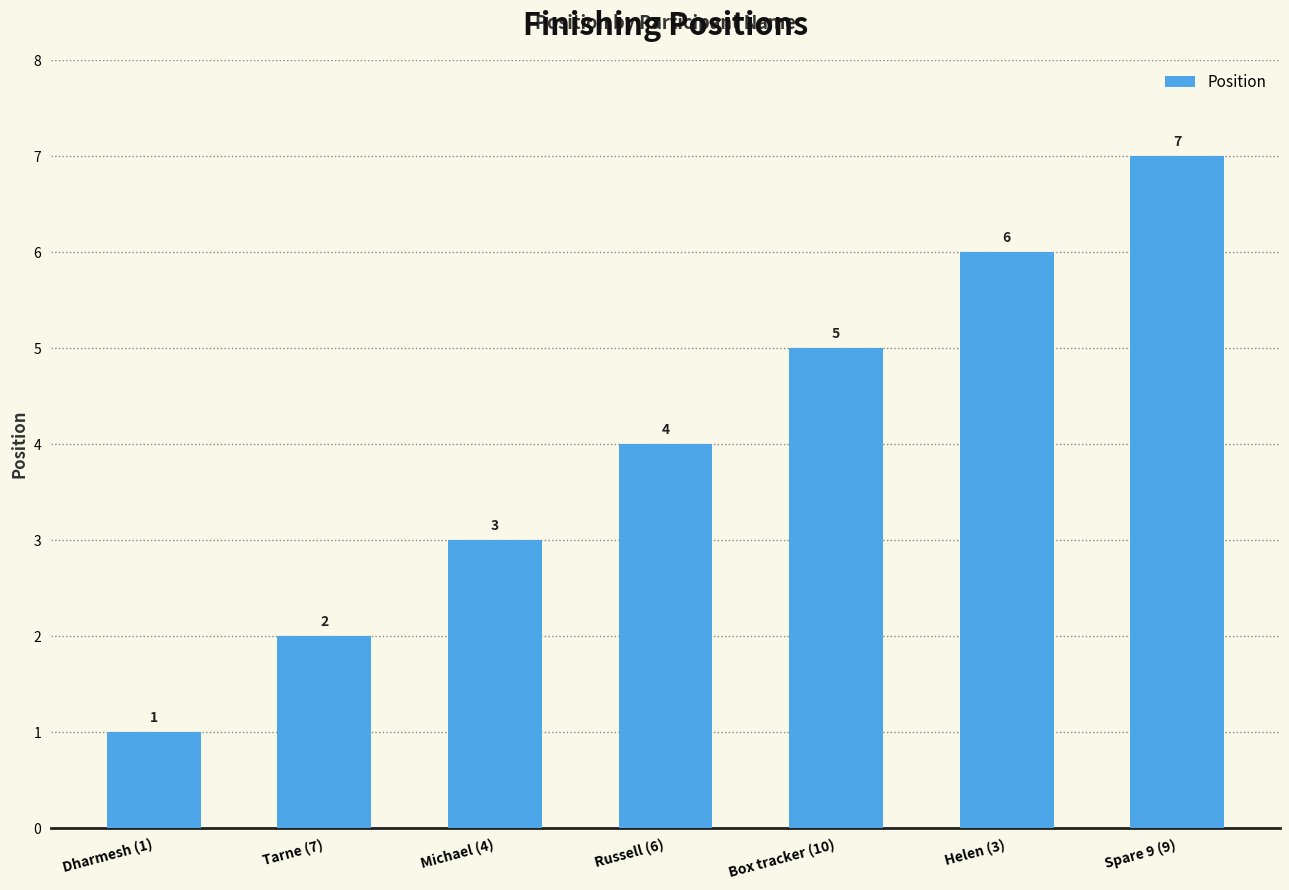

Are the bars horizontal?

No